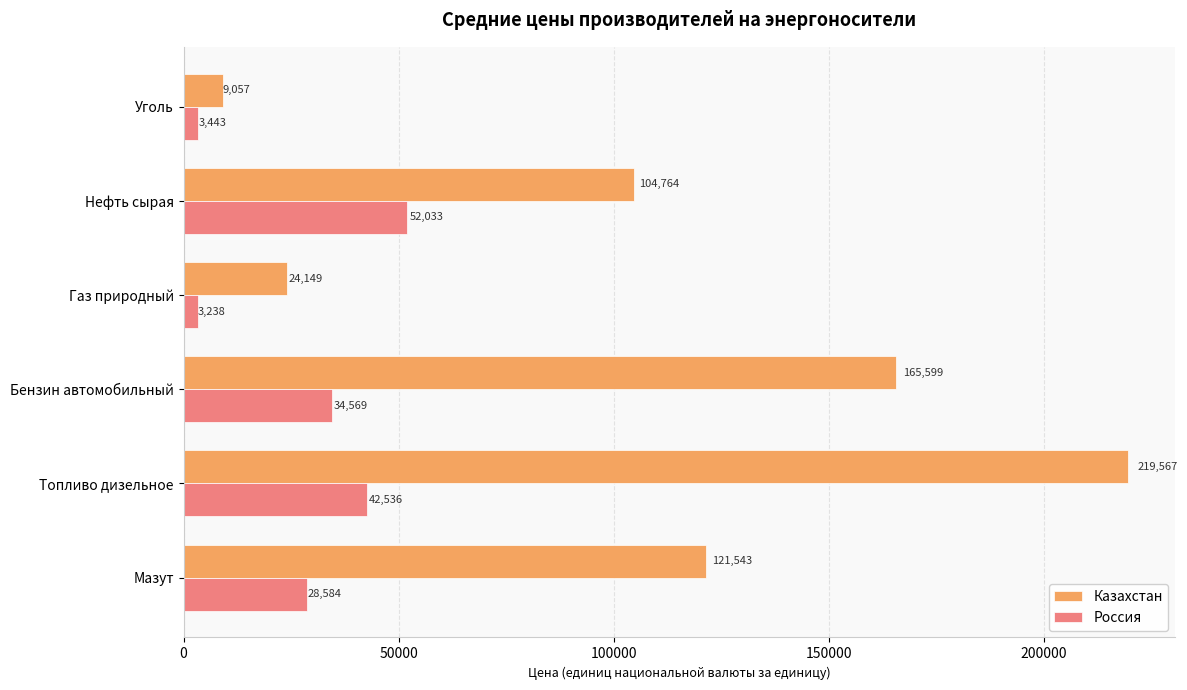

Rank the series by their average value, from highest to lowest.

Казахстан, Россия